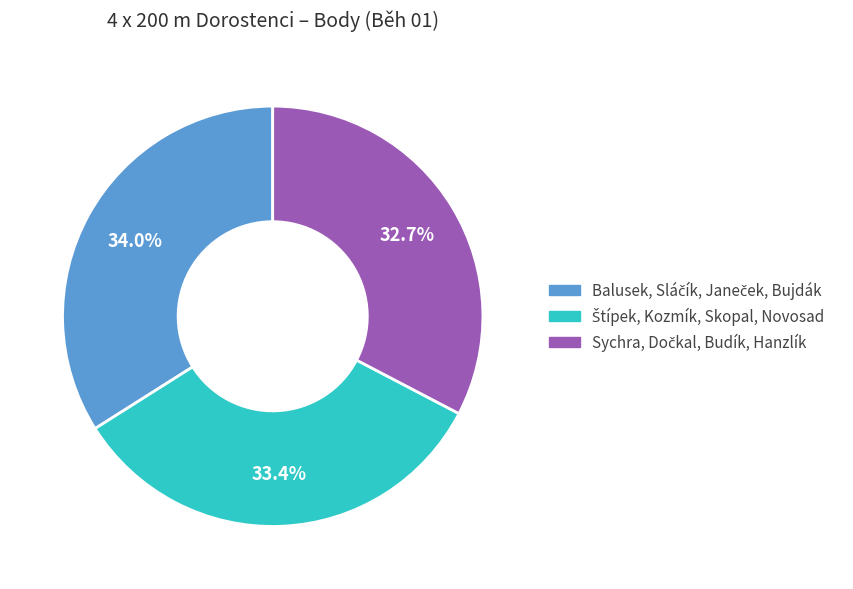

Does any single category account for the majority?

No